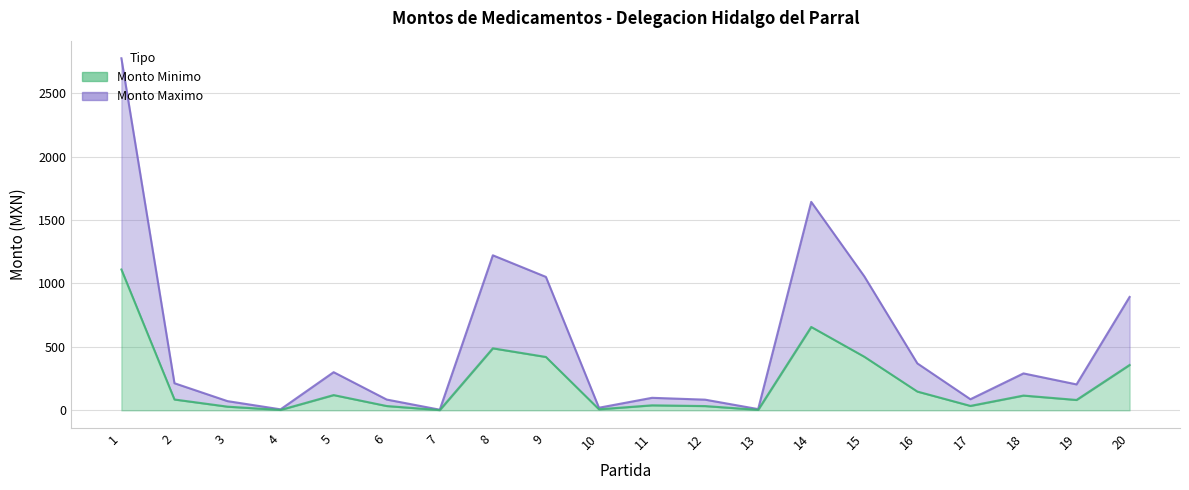

What is the value of the Monto Maximo point at the 18th from the left?

291.0